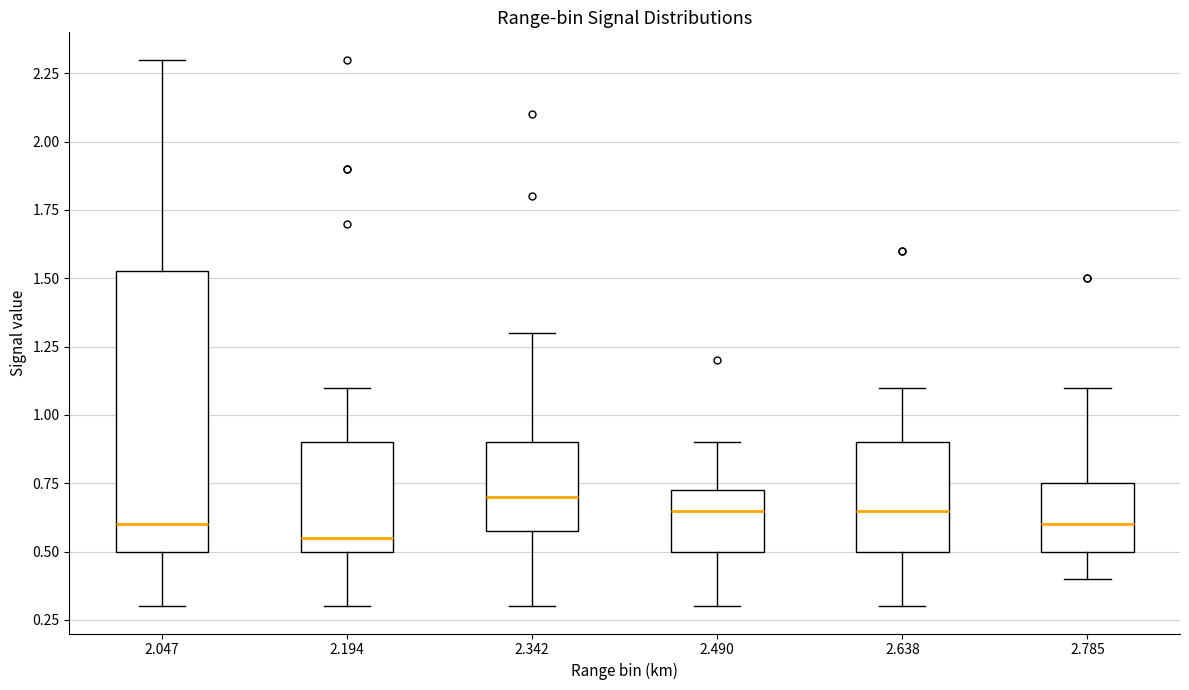

Reading left to right, read every box against the y-axis: the position of its median line, the range the box covers, and the ends of its whiskers. The values are not printed on the chart, so give them approximately, as read against the axis.

2.047: median 0.60, box 0.50 to 1.55, whiskers 0.30 to 2.30
2.194: median 0.55, box 0.50 to 0.90, whiskers 0.30 to 1.10
2.342: median 0.70, box 0.60 to 0.90, whiskers 0.30 to 1.30
2.490: median 0.65, box 0.50 to 0.75, whiskers 0.30 to 0.90
2.638: median 0.65, box 0.50 to 0.90, whiskers 0.30 to 1.10
2.785: median 0.60, box 0.50 to 0.75, whiskers 0.40 to 1.10